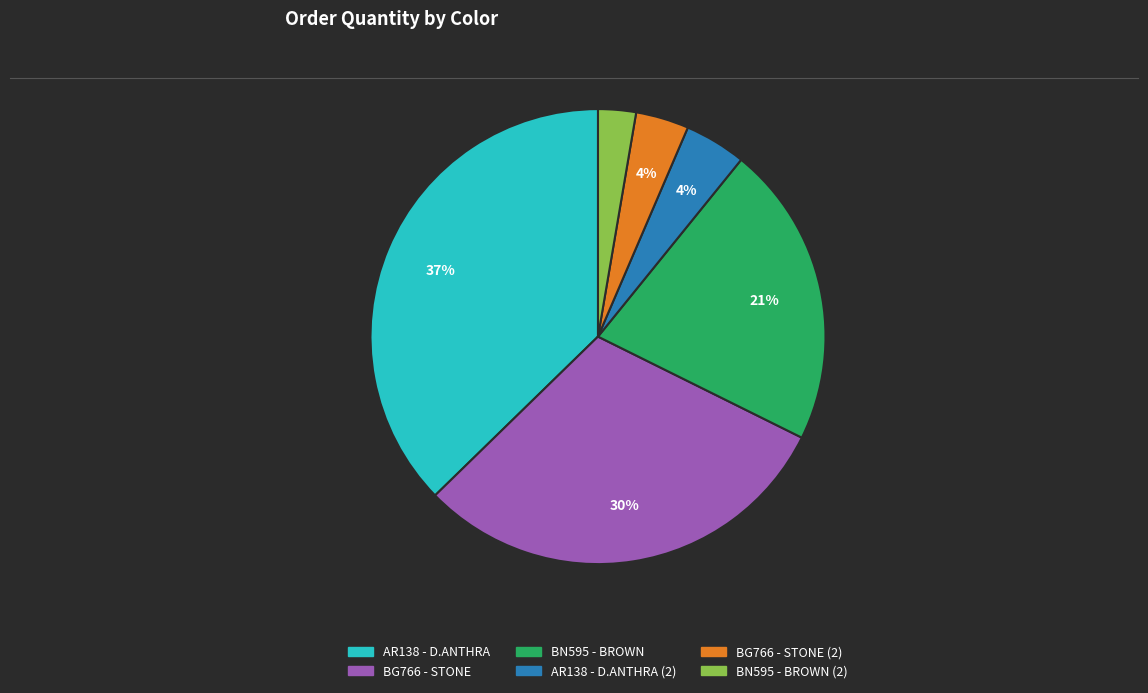

To the nearest percent, what is the average slice percentage?

17%